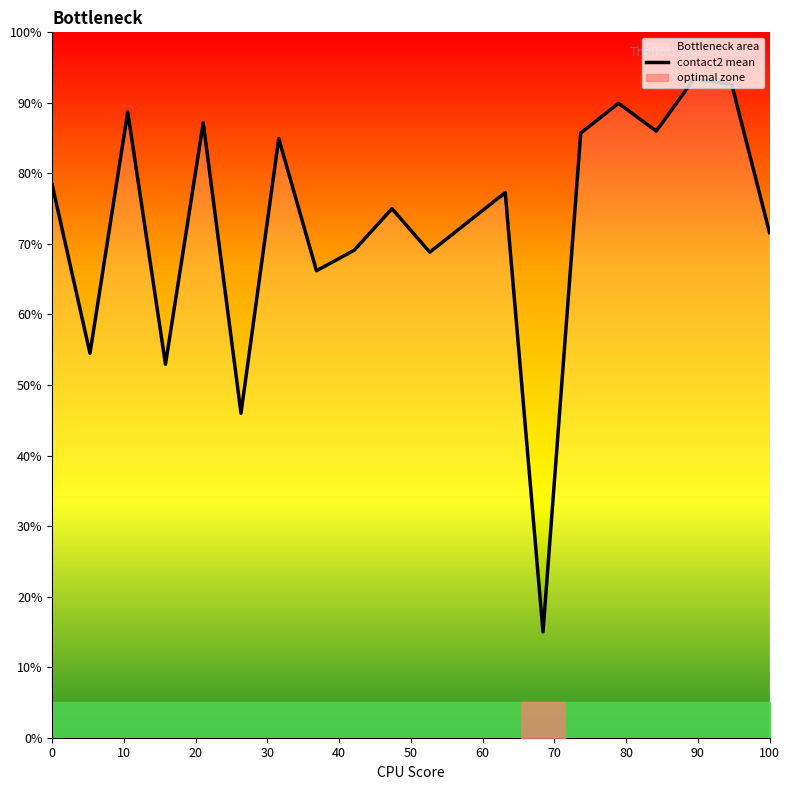

What is the highest value of the contact2 mean series?

93.4